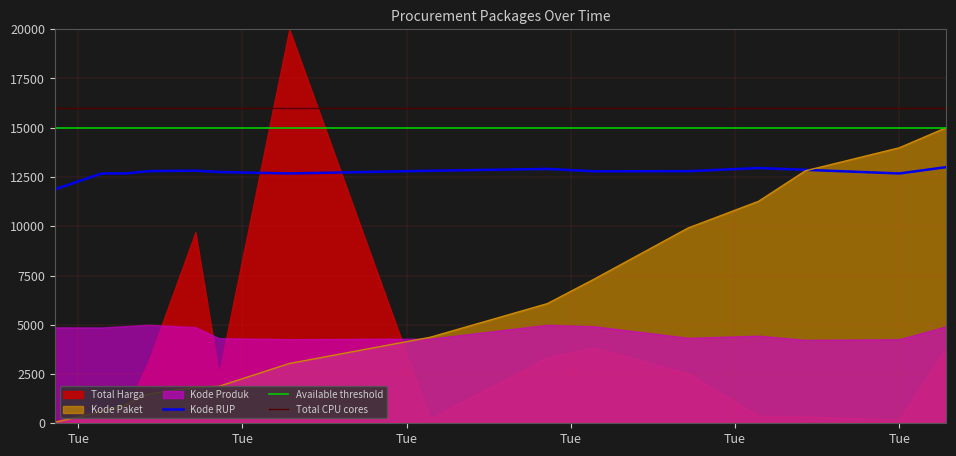

What is the difference between the highest and lowest values at 2021-11-03?

12085.4